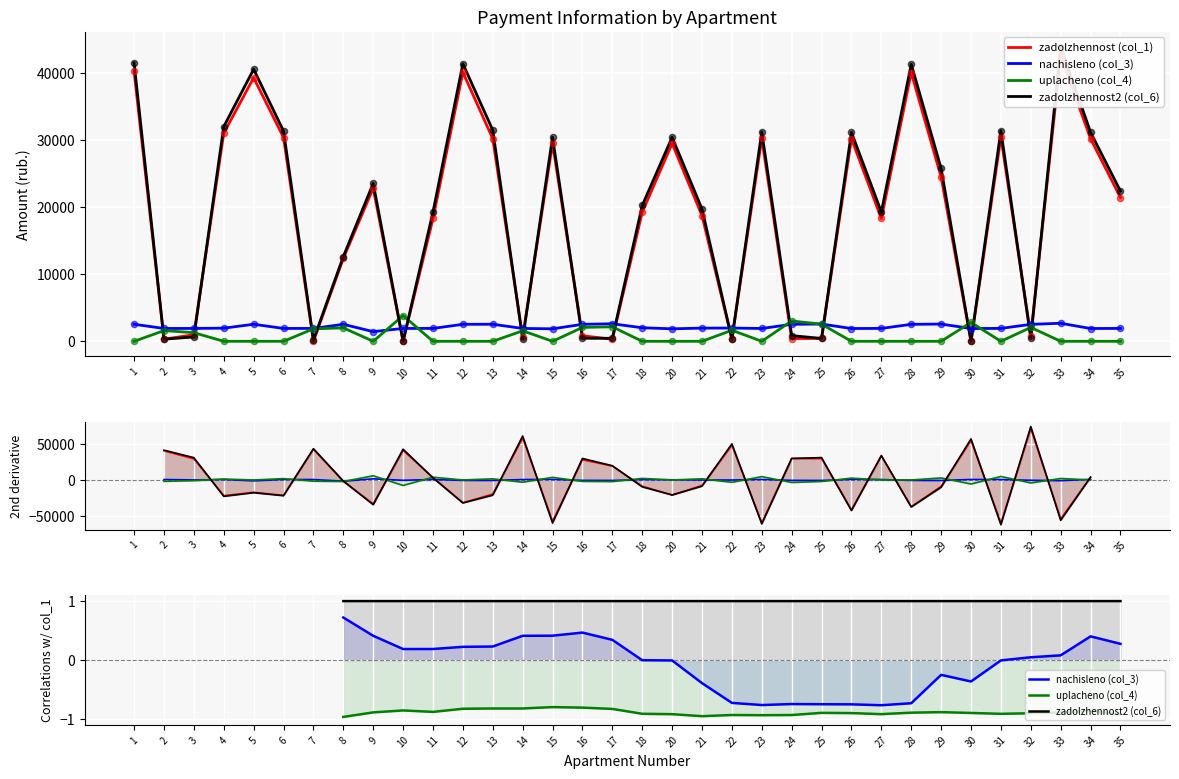

Which series reaches the minimum Y coordinate?

zadolzhennost (col_1)